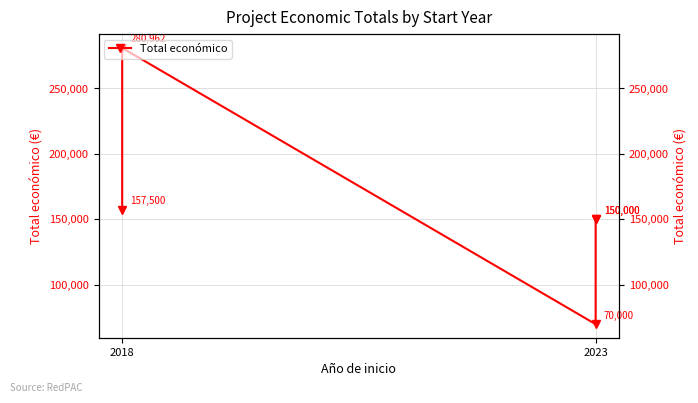

At which label is the value closest to 175481?

2018